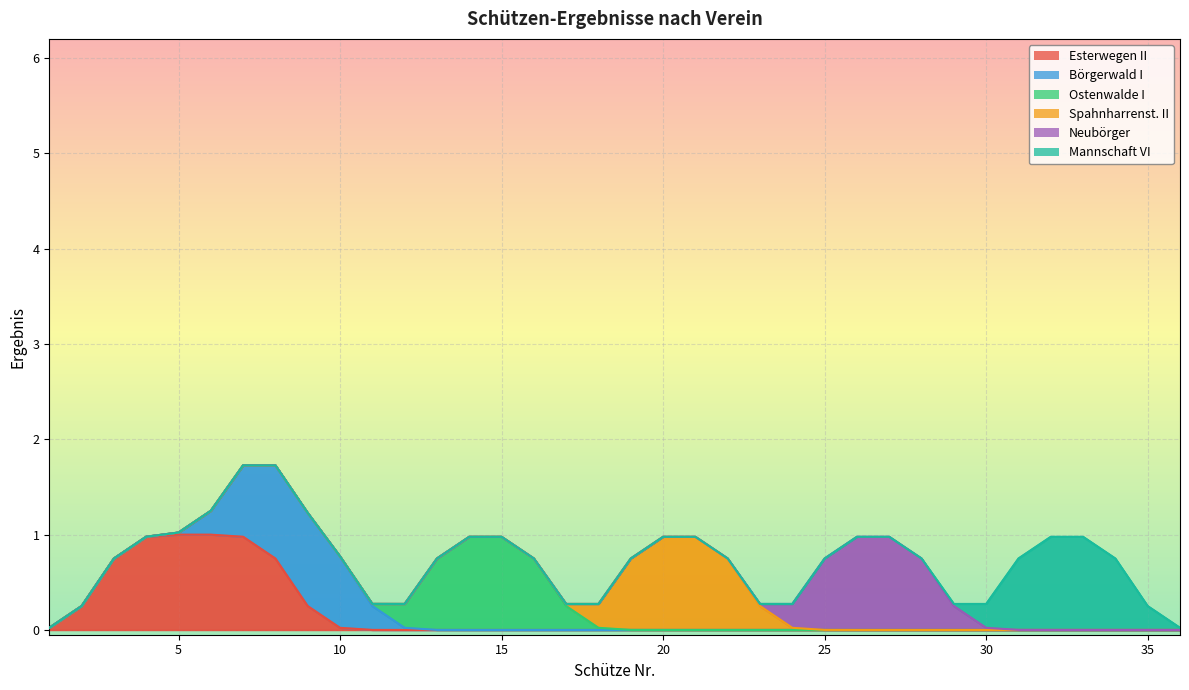

True or false: Spahnharrenst. II and Börgerwald I cross at least once.

False